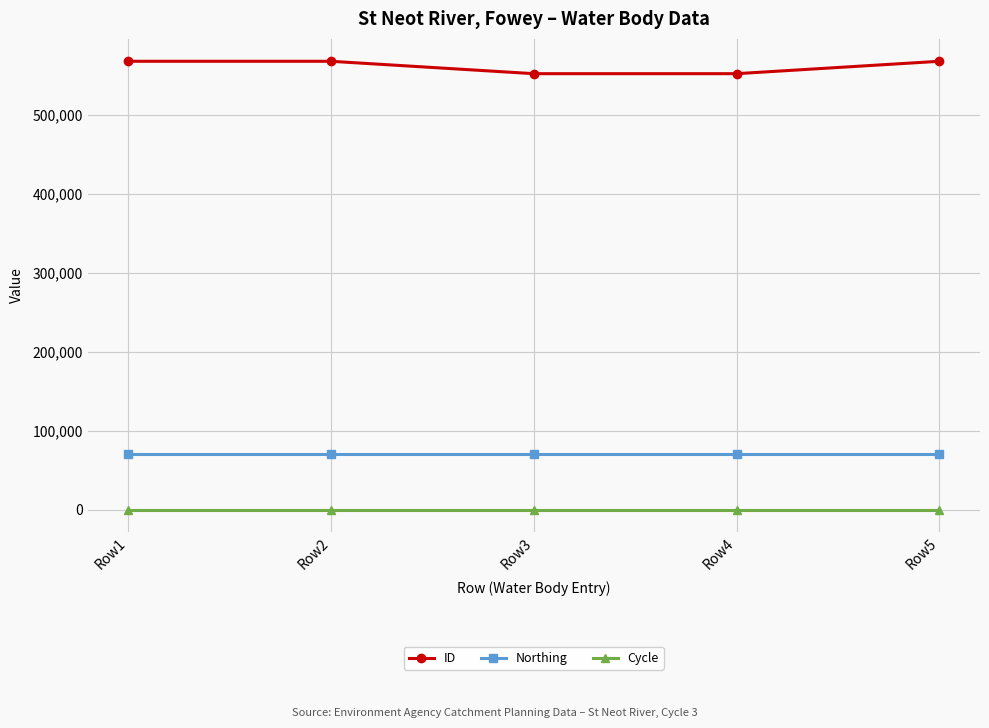

What is the value of the ID point at the 3rd from the left?

552208